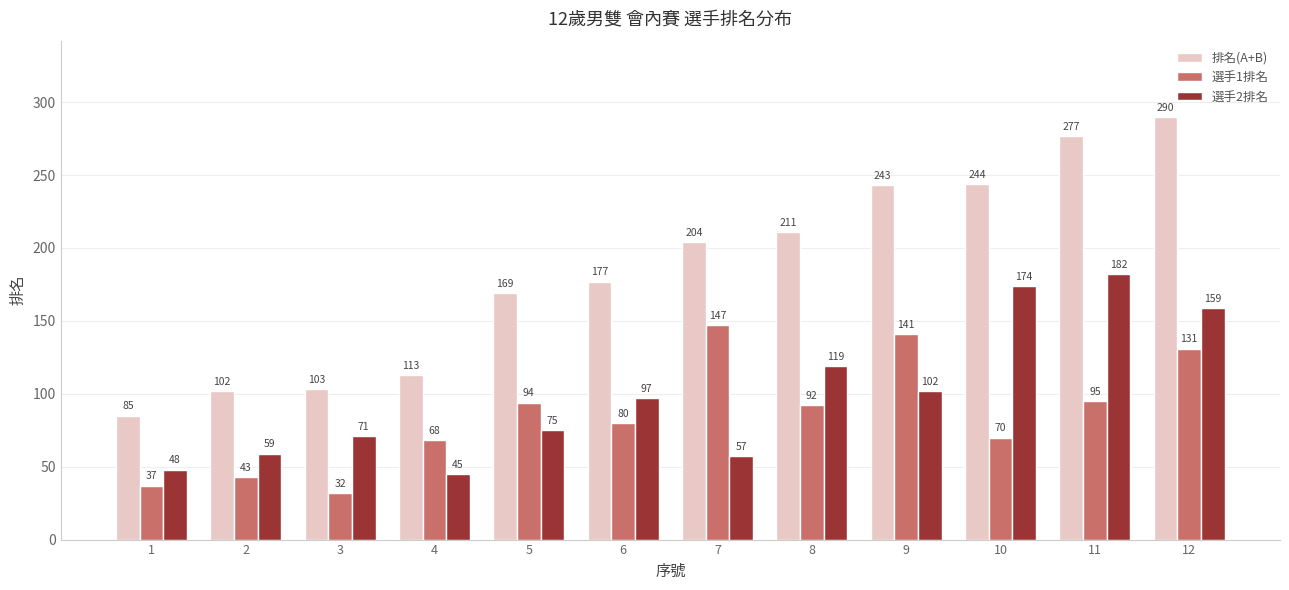

List the series in order of their peak value, highest first.

排名(A+B), 選手2排名, 選手1排名